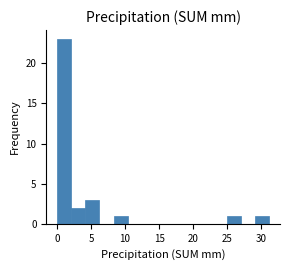

Reading left to right, transcribe this chart: for each bar, give the range it covers on the x-axis and its height. Neither the bar edges nor the heights are printed on the chart, so give them approximately, as read against the axes.

0.0 to 2.0: 23
2.0 to 4.0: 2
4.0 to 6.0: 3
6.0 to 8.5: 0
8.5 to 10.5: 1
10.5 to 12.5: 0
12.5 to 14.5: 0
14.5 to 16.5: 0
16.5 to 18.5: 0
18.5 to 21.0: 0
21.0 to 23.0: 0
23.0 to 25.0: 0
25.0 to 27.0: 1
27.0 to 29.0: 0
29.0 to 31.0: 1